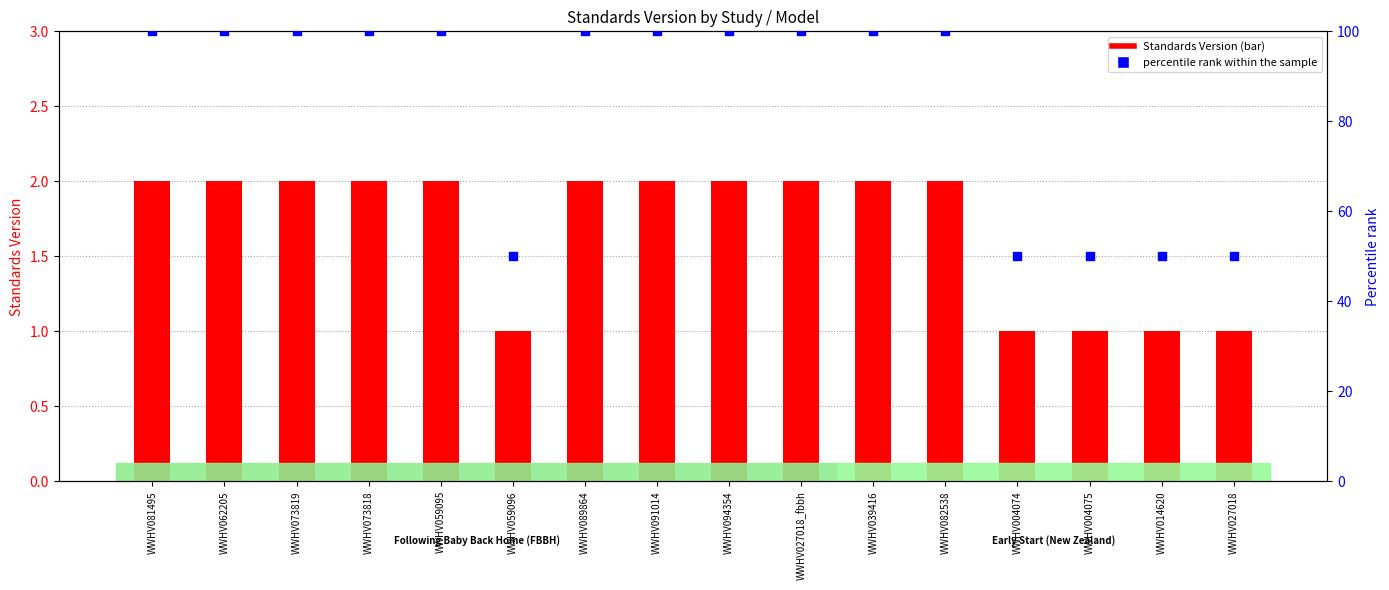

At which category is the sum across all series the highest?

WWHV081495